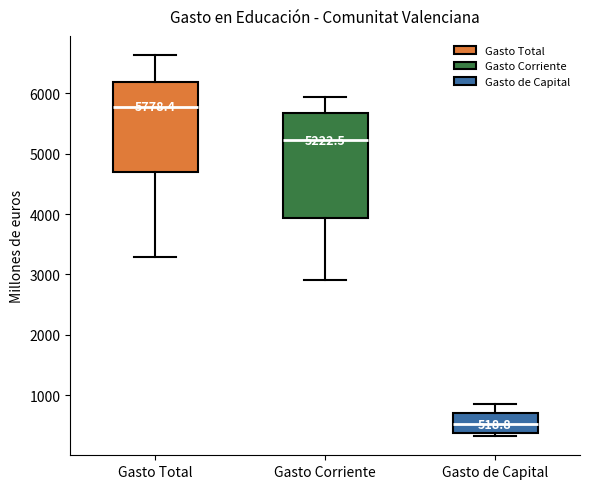

Which box has the lowest median line?

Gasto de Capital